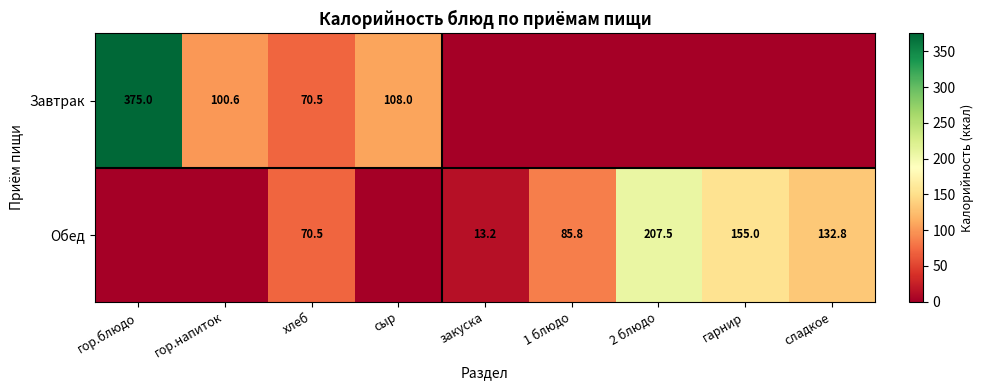

What is the sum of the Обед values at сладкое and хлеб?

203.3